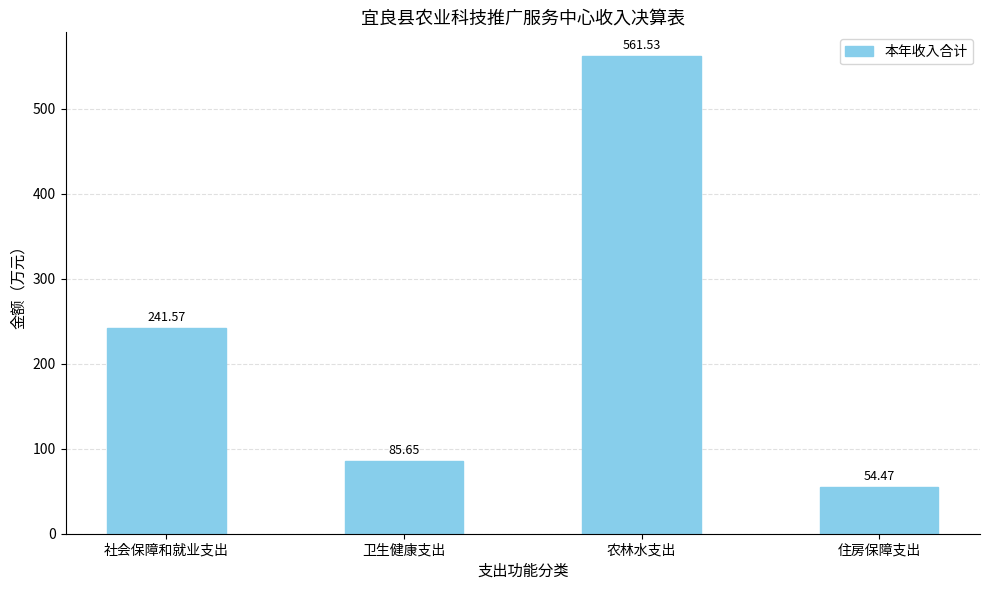

Which category has the lowest value across all series?

住房保障支出